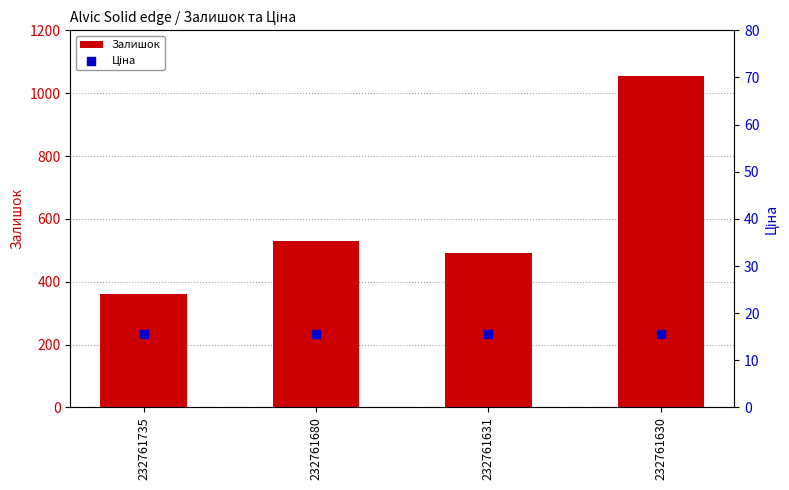

What are all the series names shown in the legend?

Залишок, Ціна